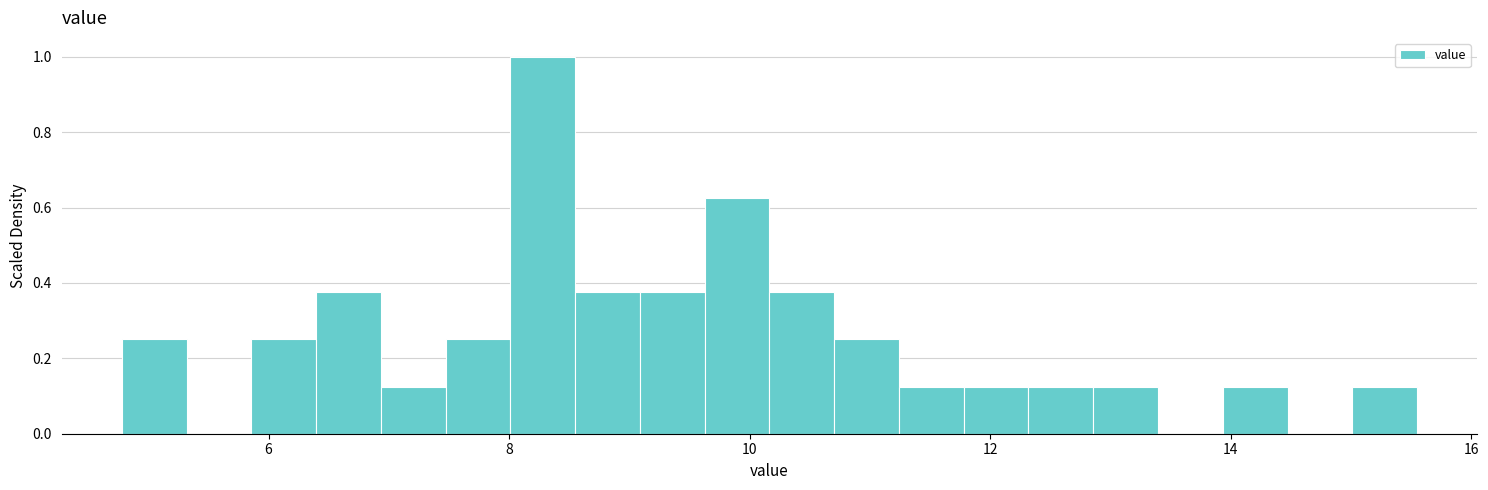

Around what value on the x-axis is the tallest bar? Give the approximate position of its centre, as read against the axis.

8.2